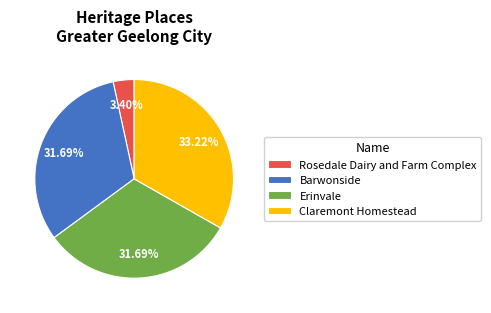

How many slices are in this pie chart?

4